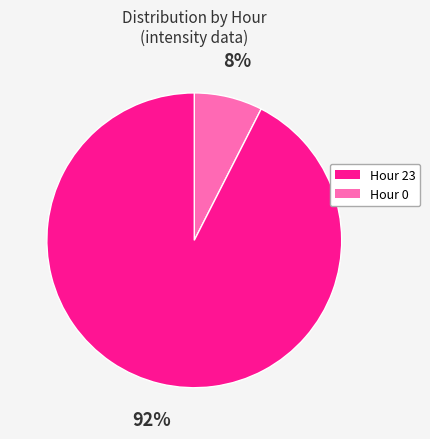

Rank the categories by value from highest to lowest.

Hour 0, Hour 23